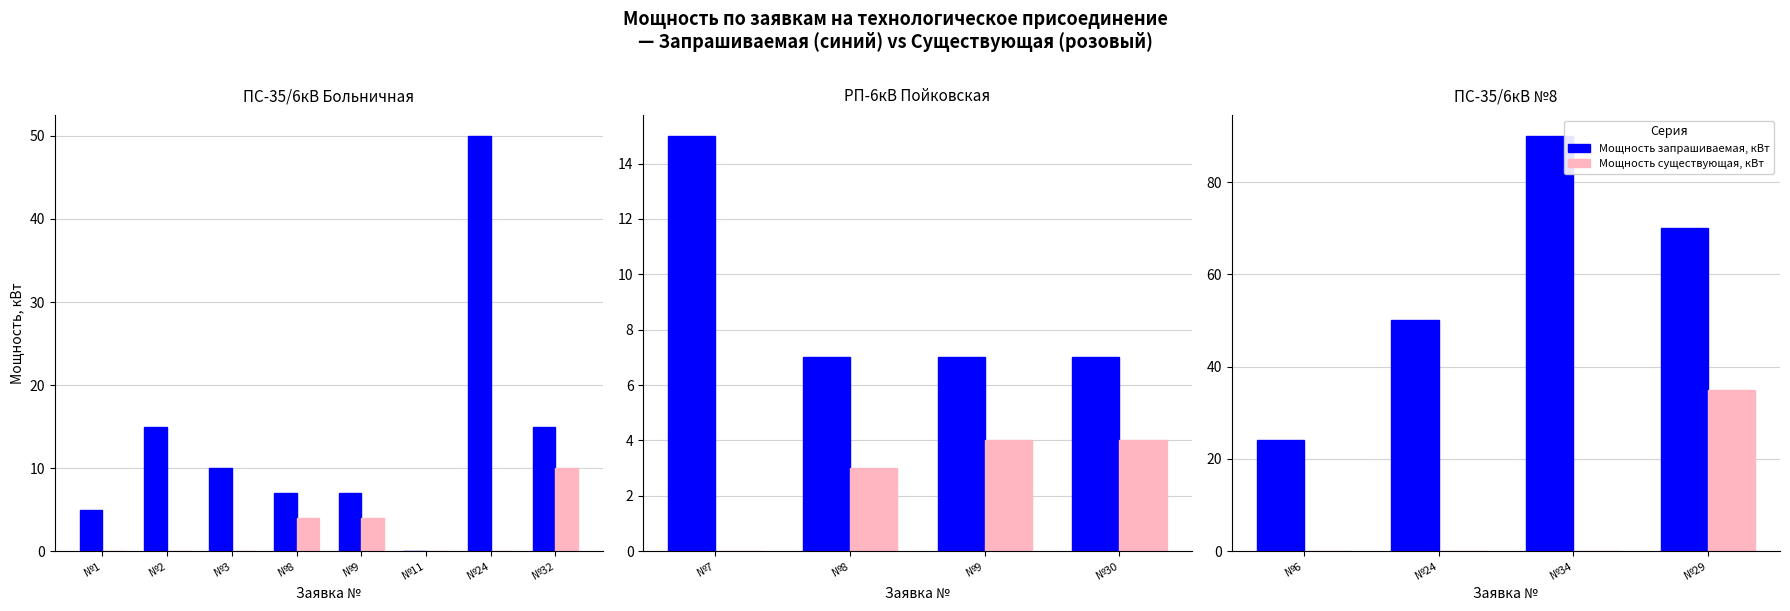

The value of Мощность существующая, кВт at №6 is -22. True or false?

False